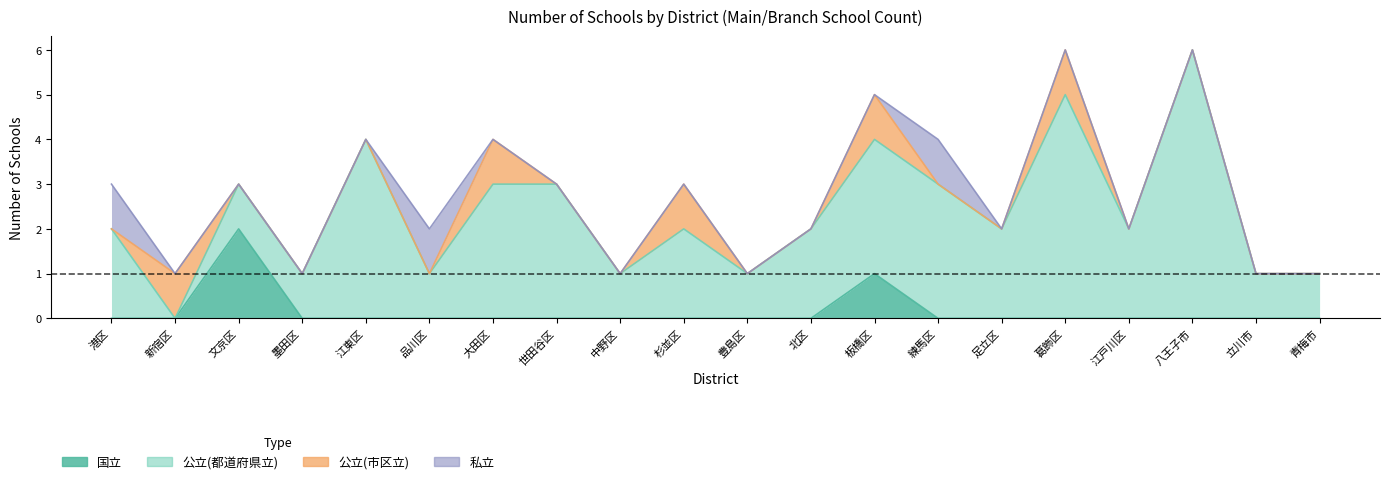

True or false: 公立(都道府県立) and 国立 intersect in this chart.

True